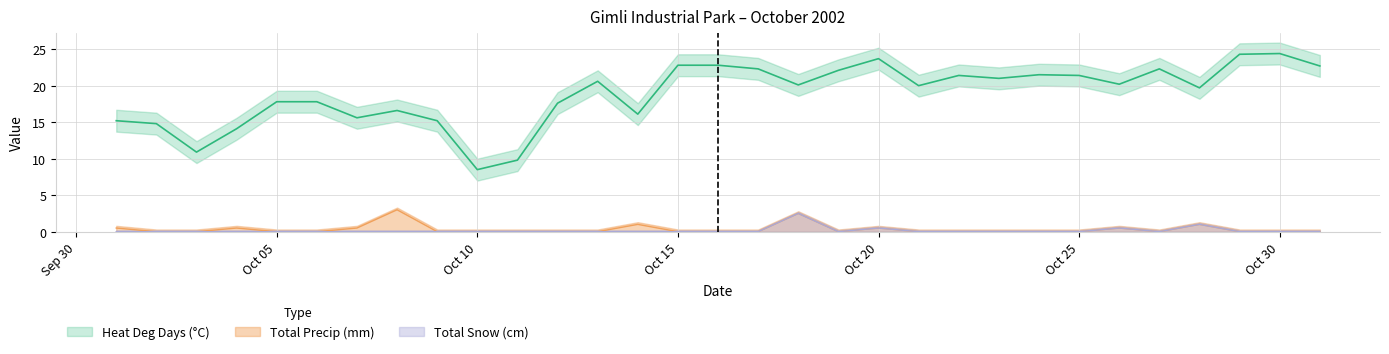

Rank the series at 2002-10-07 from lowest to highest value.

Total Snow (cm), Total Precip (mm), Heat Deg Days (°C)